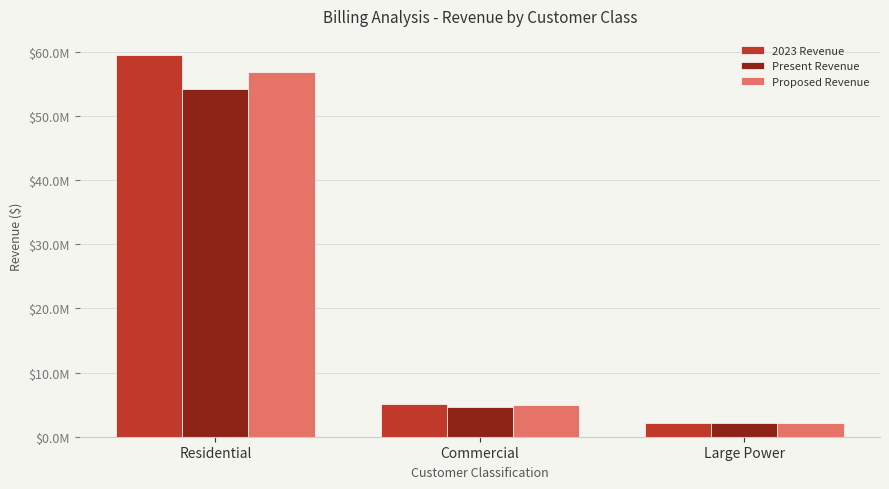

The Proposed Revenue series shows 2205385.8 at Large Power. True or false?

True